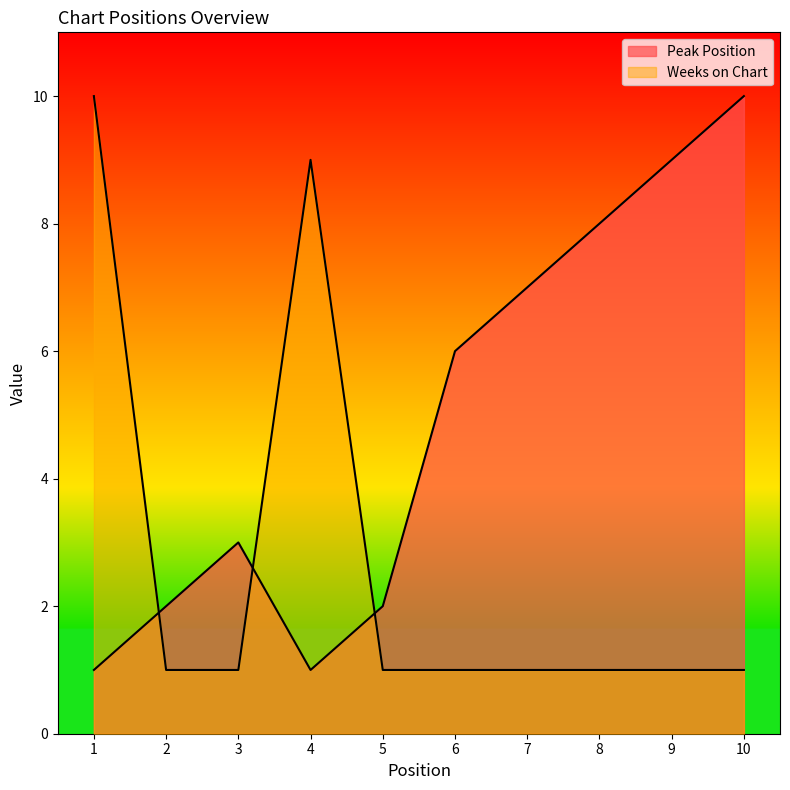

Which label corresponds to the smallest value in the chart?

1